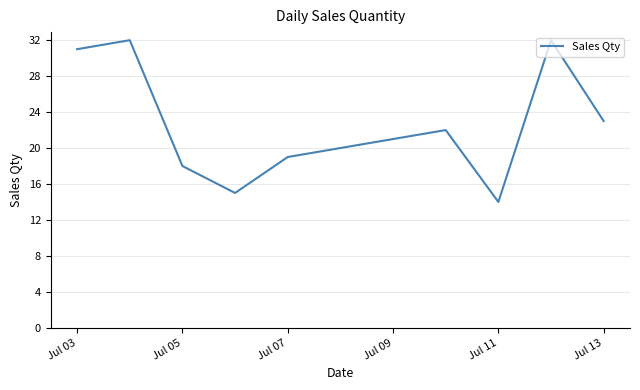

What is the maximum value shown in the chart?

32